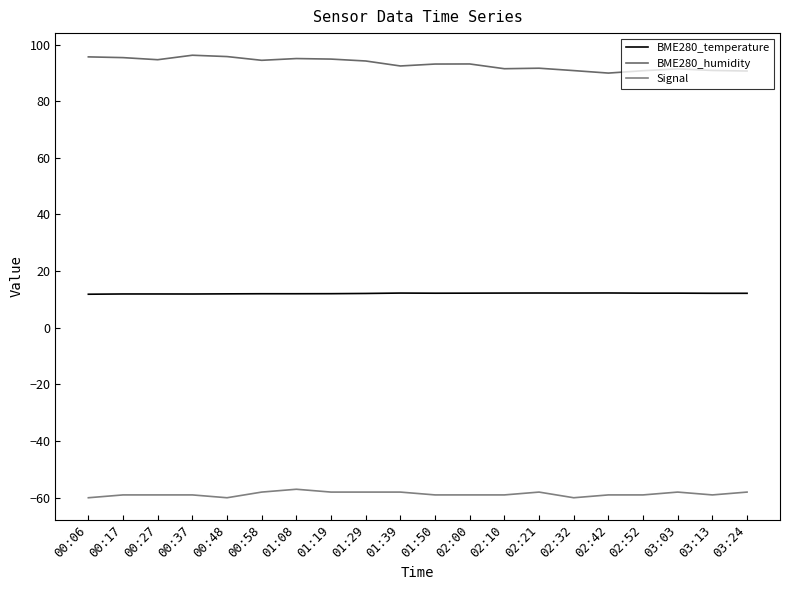

Does the chart have visible grid lines?

No